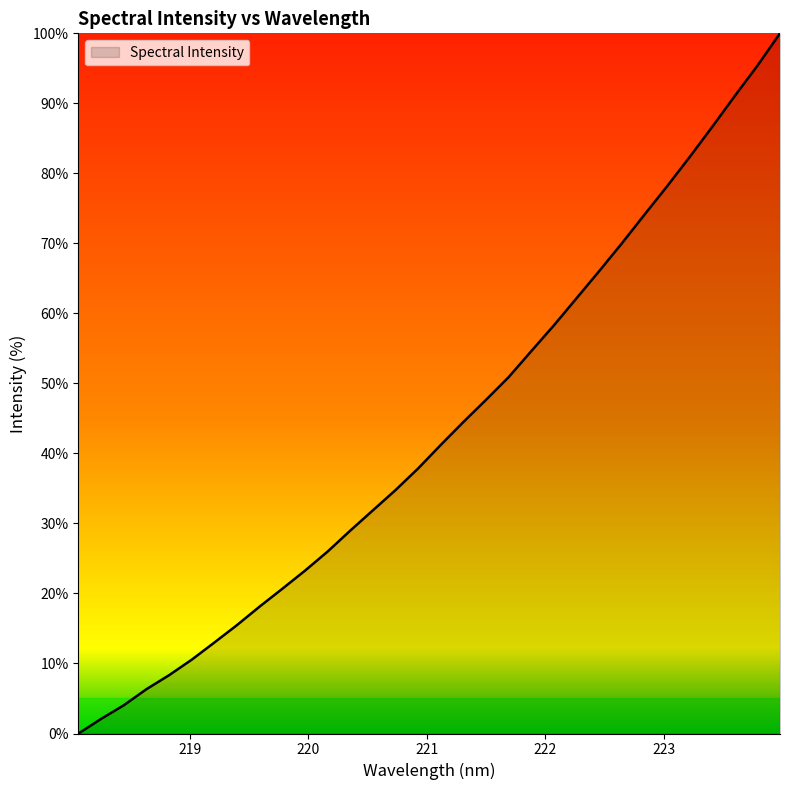

What is the maximum value shown in the chart?

100.0